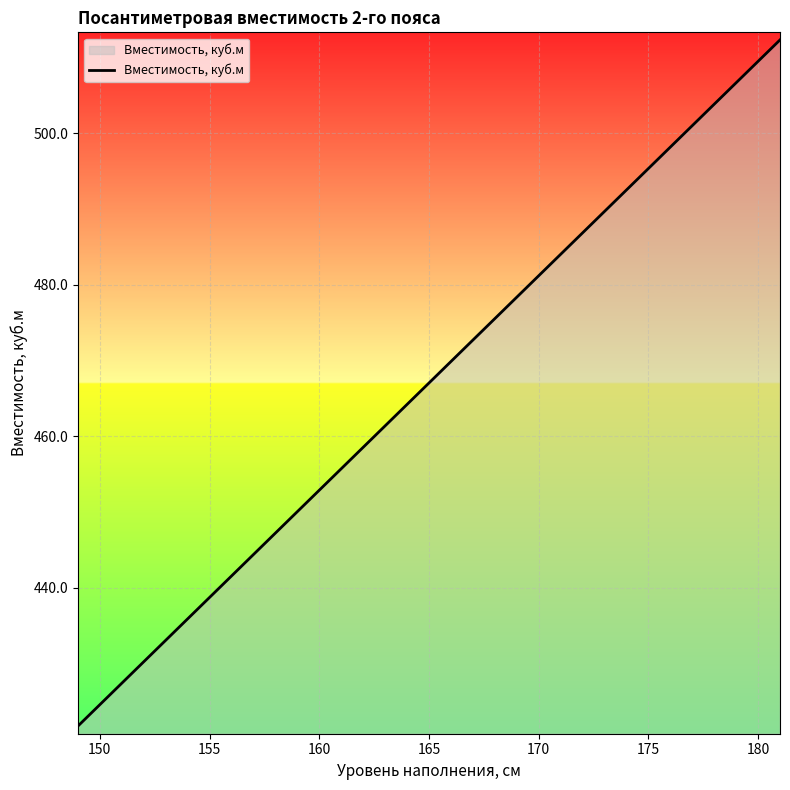

What is the minimum value shown in the chart?

421.8